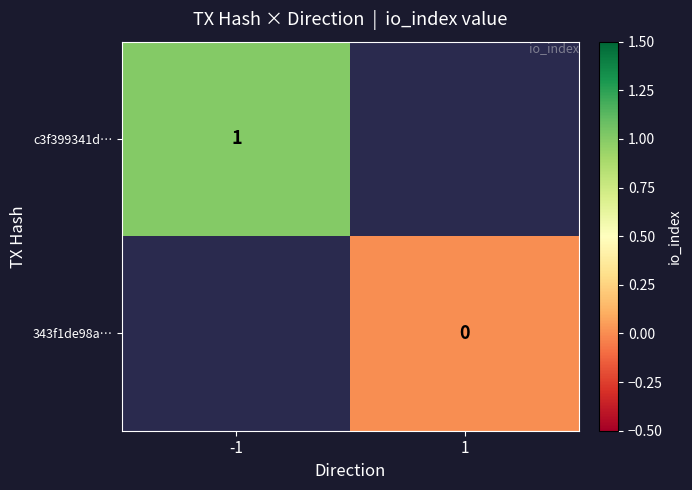

Is it true that c3f399341d… equals 1 at -1?

True